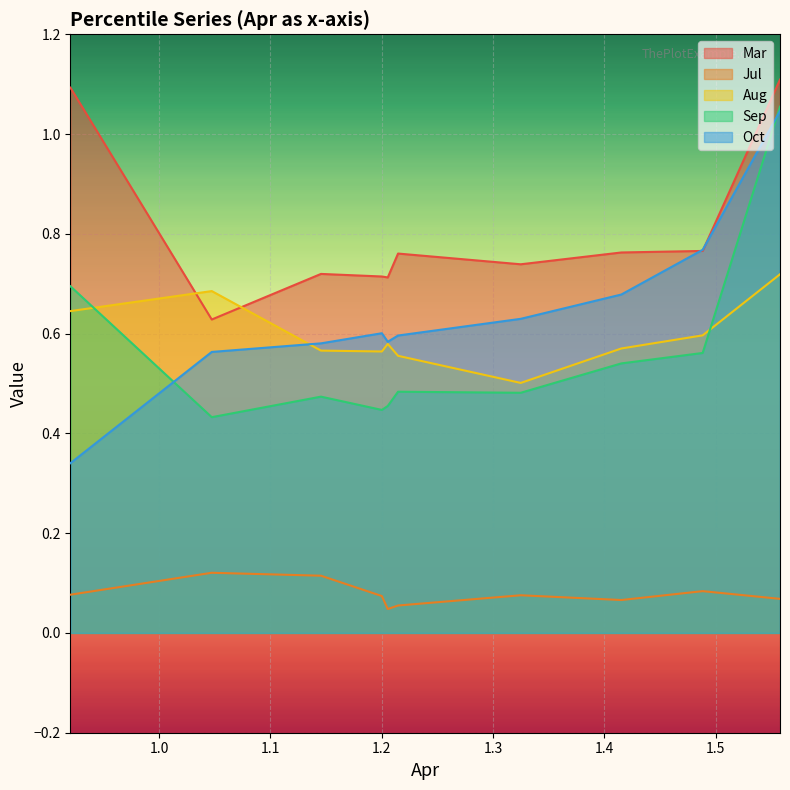

What is the value of the Aug point at the 5th from the left?

0.6